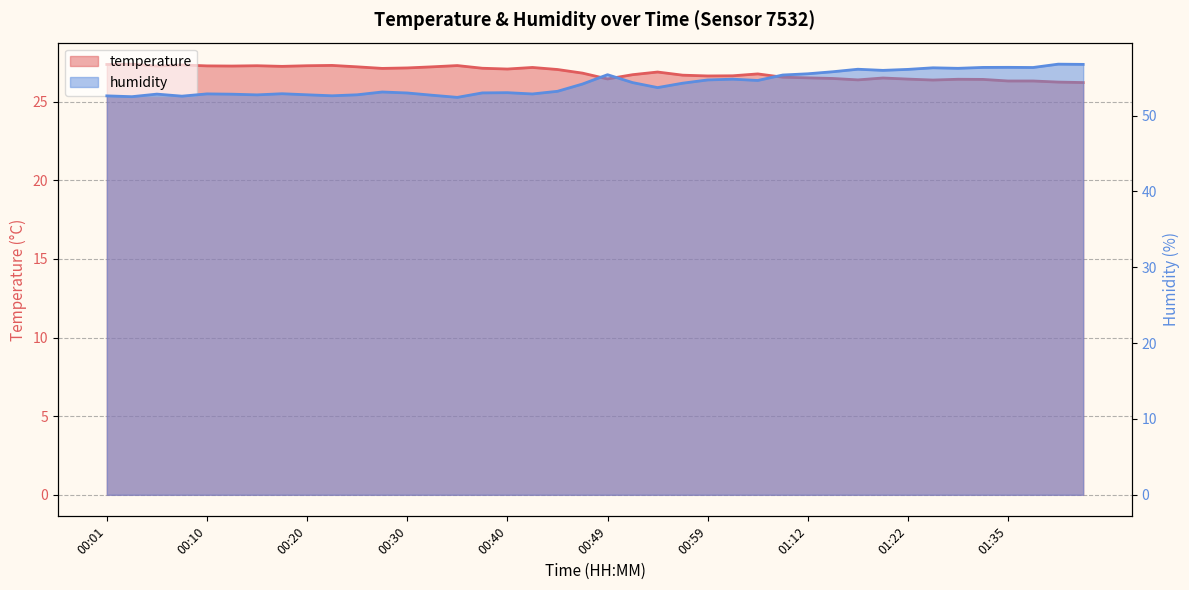

At which category does temperature reach its first local peak?

00:03